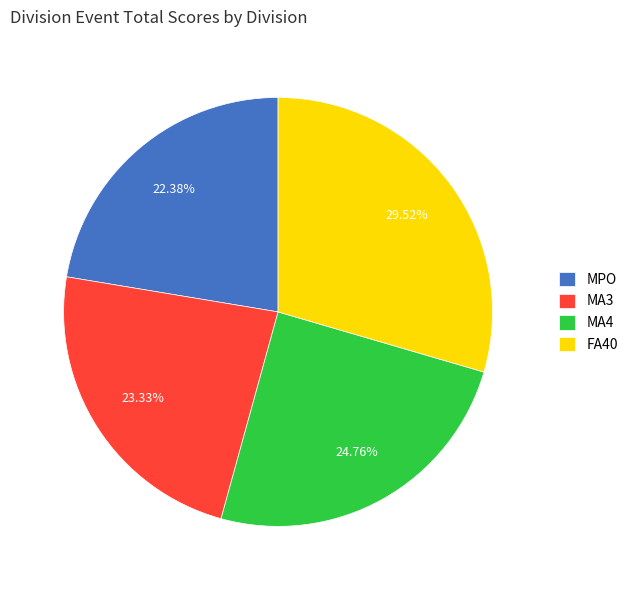

Which slice is the largest?

FA40